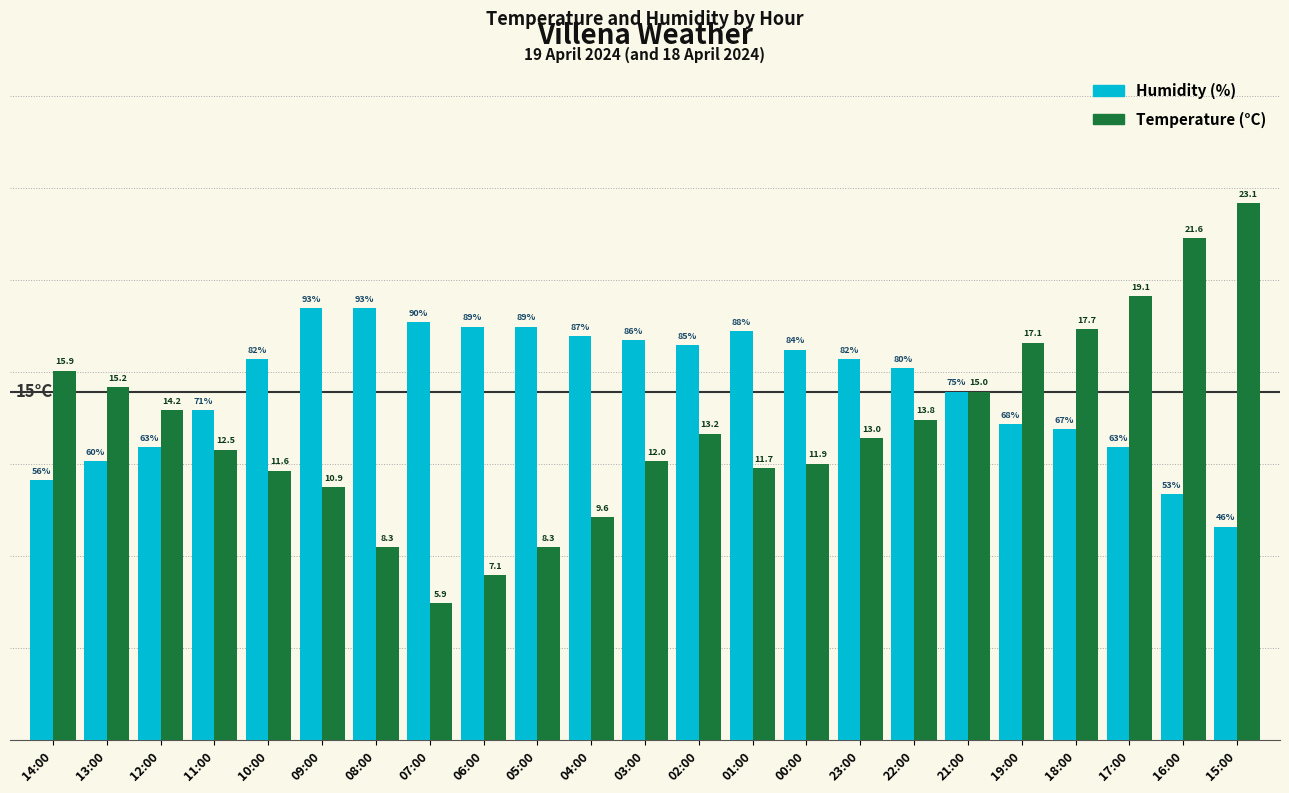

Which series has the largest total across all categories?

Humidity (%)